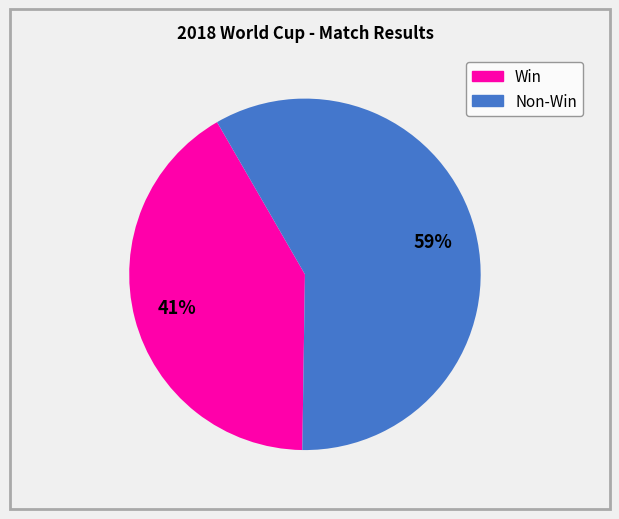

To the nearest percent, what is the average slice percentage?

50%